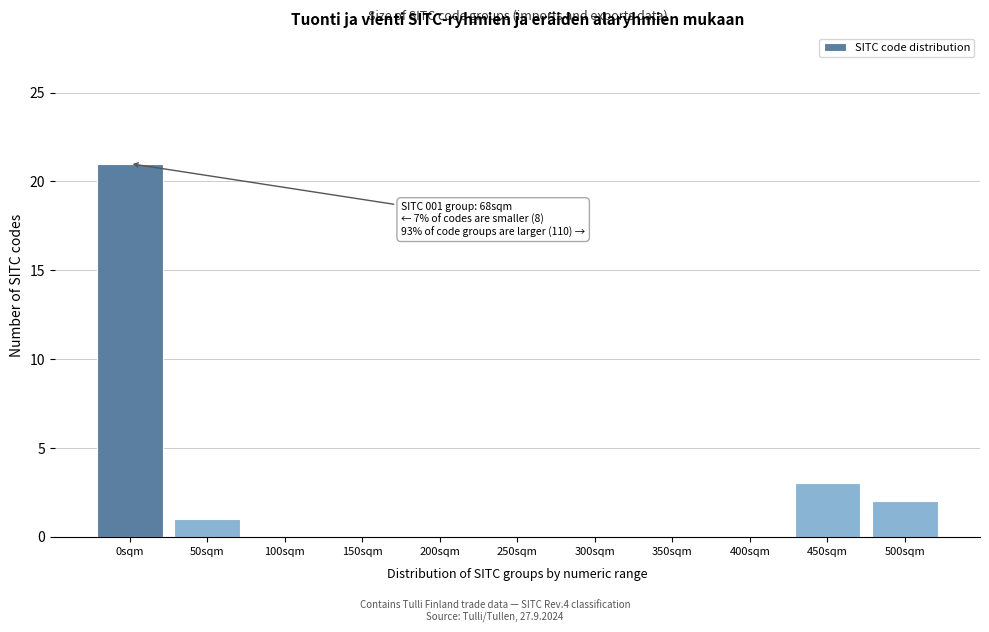

Reading left to right, transcribe all the data shown in this chart.

0sqm=21	50sqm=1	100sqm=0	150sqm=0	200sqm=0	250sqm=0	300sqm=0	350sqm=0	400sqm=0	450sqm=3	500sqm=2